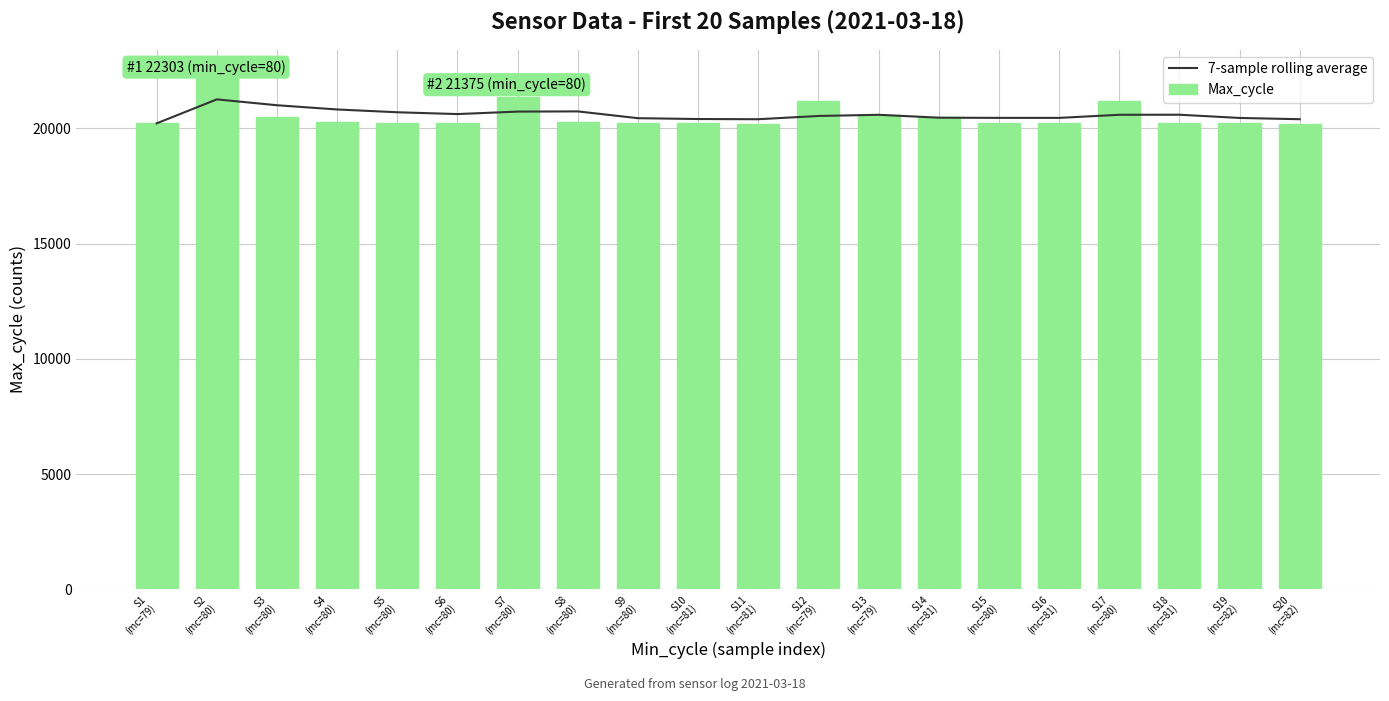

Reading left to right, what are all the values shown in this chart?

7-sample rolling average: S1
(mc=79)=20222.0	S2
(mc=80)=21262.5	S3
(mc=80)=21007.7	S4
(mc=80)=20824.0	S5
(mc=80)=20702.8	S6
(mc=80)=20624.5	S7
(mc=80)=20731.7	S8
(mc=80)=20741.0	S9
(mc=80)=20445.7	S10
(mc=81)=20409.3	S11
(mc=81)=20400.9	S12
(mc=79)=20542.0	S13
(mc=79)=20593.4	S14
(mc=81)=20467.6	S15
(mc=80)=20459.4	S16
(mc=81)=20459.0	S17
(mc=80)=20593.3	S18
(mc=81)=20596.6	S19
(mc=82)=20455.9	S20
(mc=82)=20401.1
Max_cycle: S1
(mc=79)=20222.0	S2
(mc=80)=22303.0	S3
(mc=80)=20498.0	S4
(mc=80)=20273.0	S5
(mc=80)=20218.0	S6
(mc=80)=20233.0	S7
(mc=80)=21375.0	S8
(mc=80)=20287.0	S9
(mc=80)=20236.0	S10
(mc=81)=20243.0	S11
(mc=81)=20214.0	S12
(mc=79)=21206.0	S13
(mc=79)=20593.0	S14
(mc=81)=20494.0	S15
(mc=80)=20230.0	S16
(mc=81)=20233.0	S17
(mc=80)=21183.0	S18
(mc=81)=20237.0	S19
(mc=82)=20221.0	S20
(mc=82)=20210.0